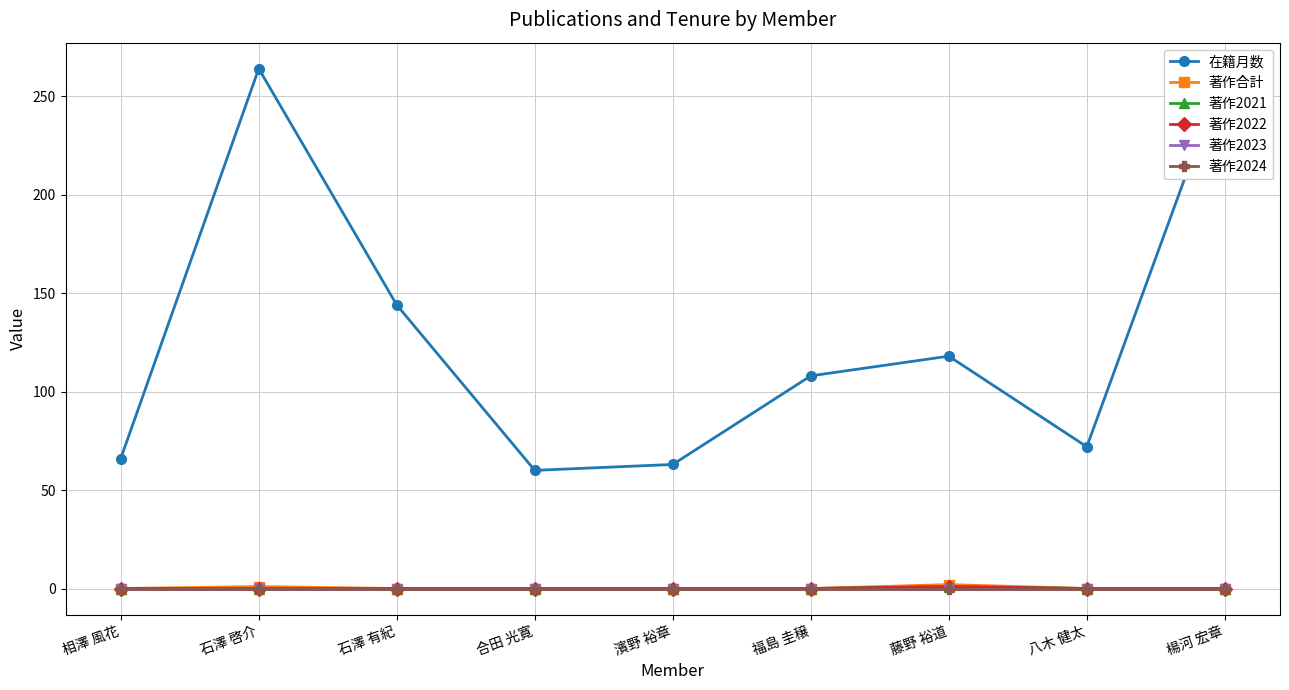

Where is 著作2022 nearest to the value 0?

相澤 風花